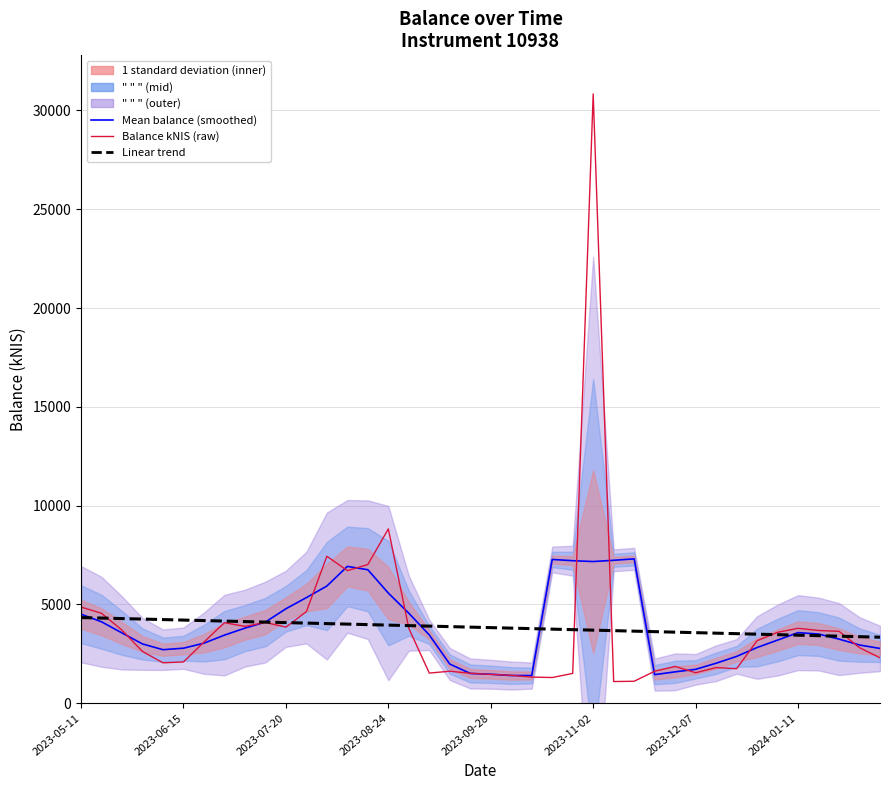

What is the spread (max minus min) of values at 32?

1773.0